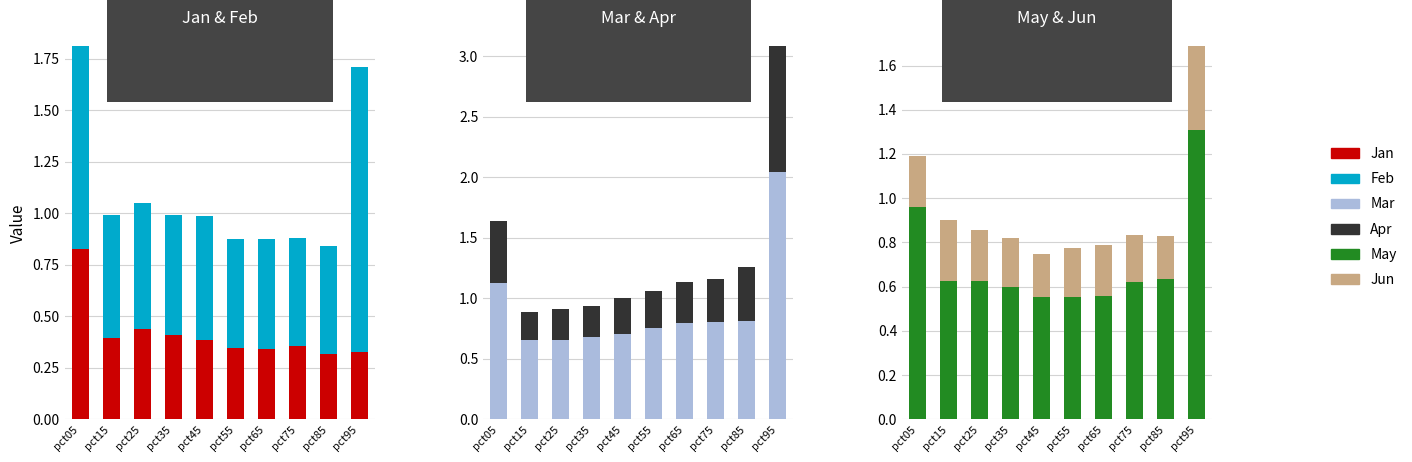

Where is Feb nearest to the value 0?

pct75